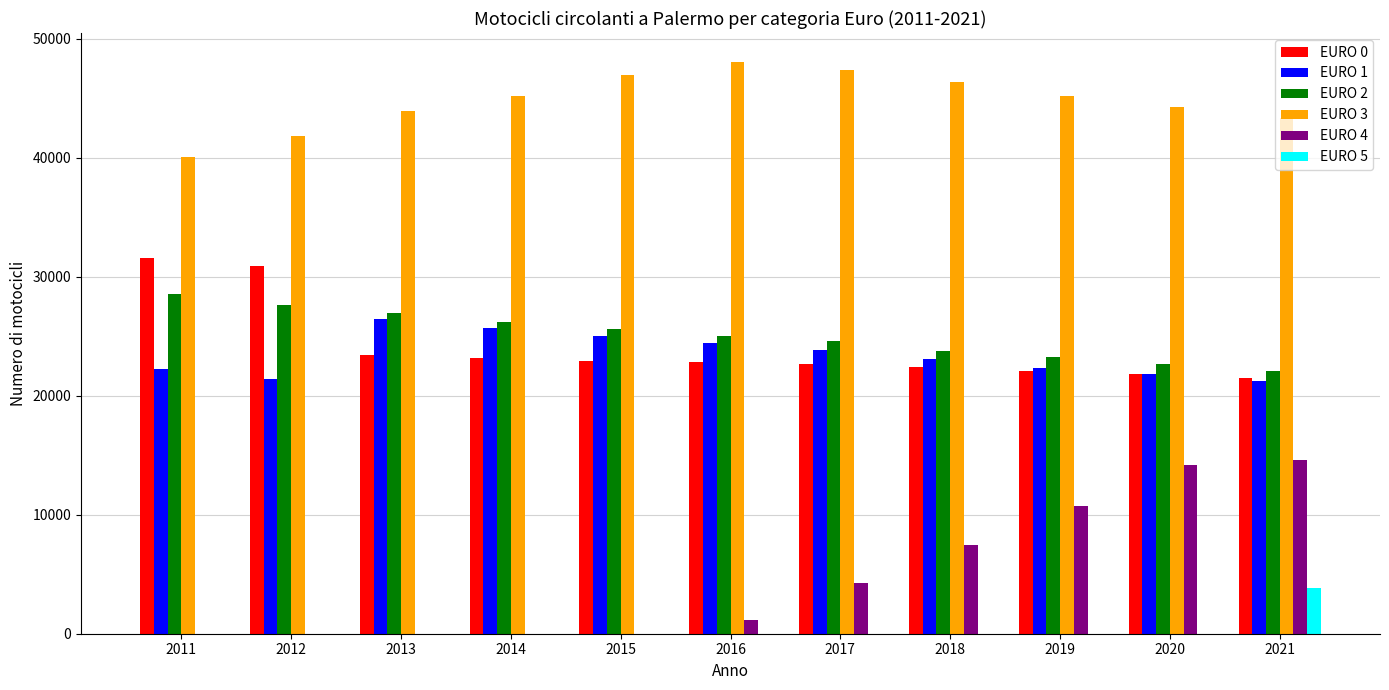

How many groups of bars are there?

11